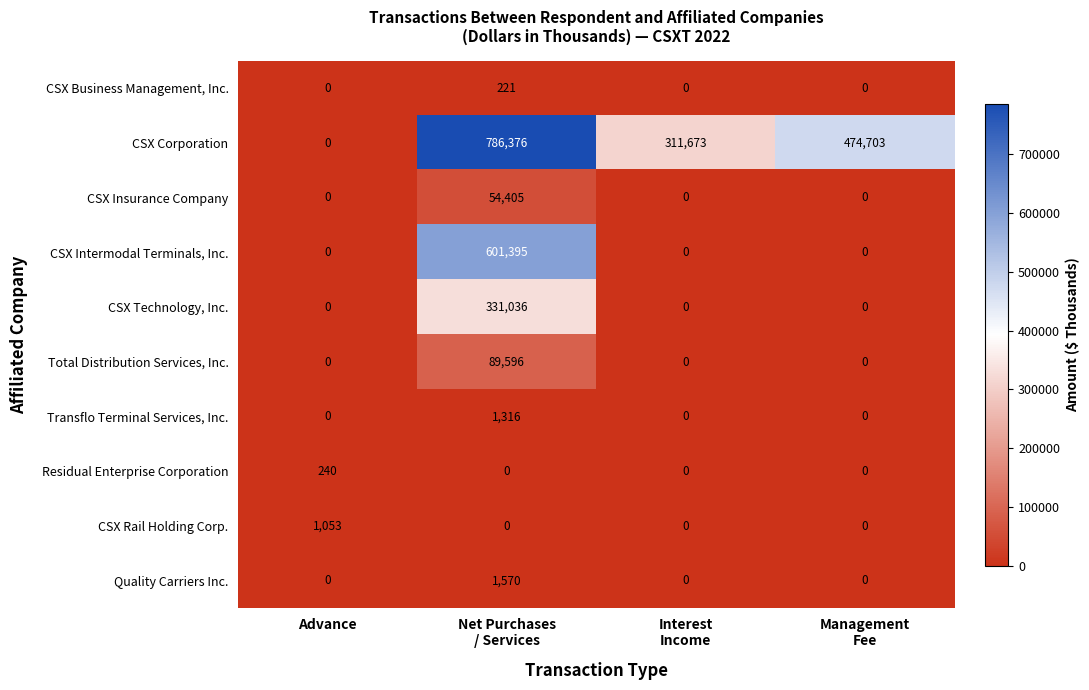

Count the number of data series in this chart.

10